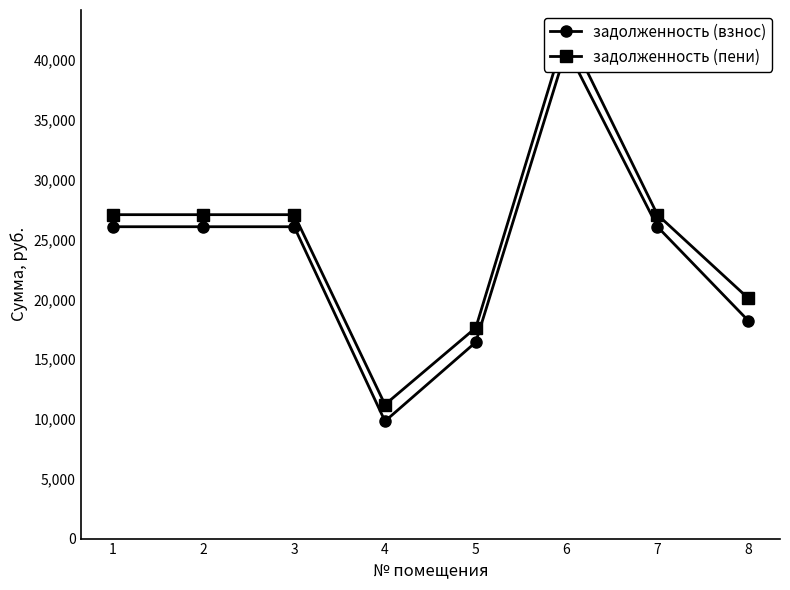

At 7, list the series in order from largest to smallest.

задолженность (пени), задолженность (взнос)